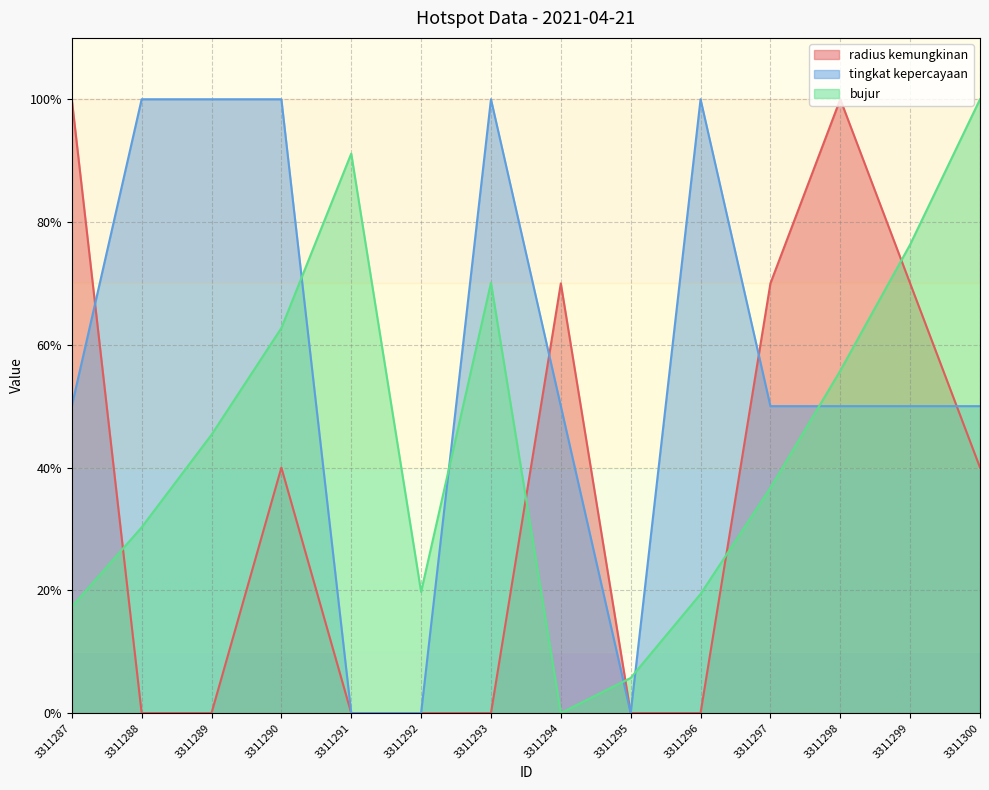

What is the average value of the tingkat kepercayaan series?

57.1